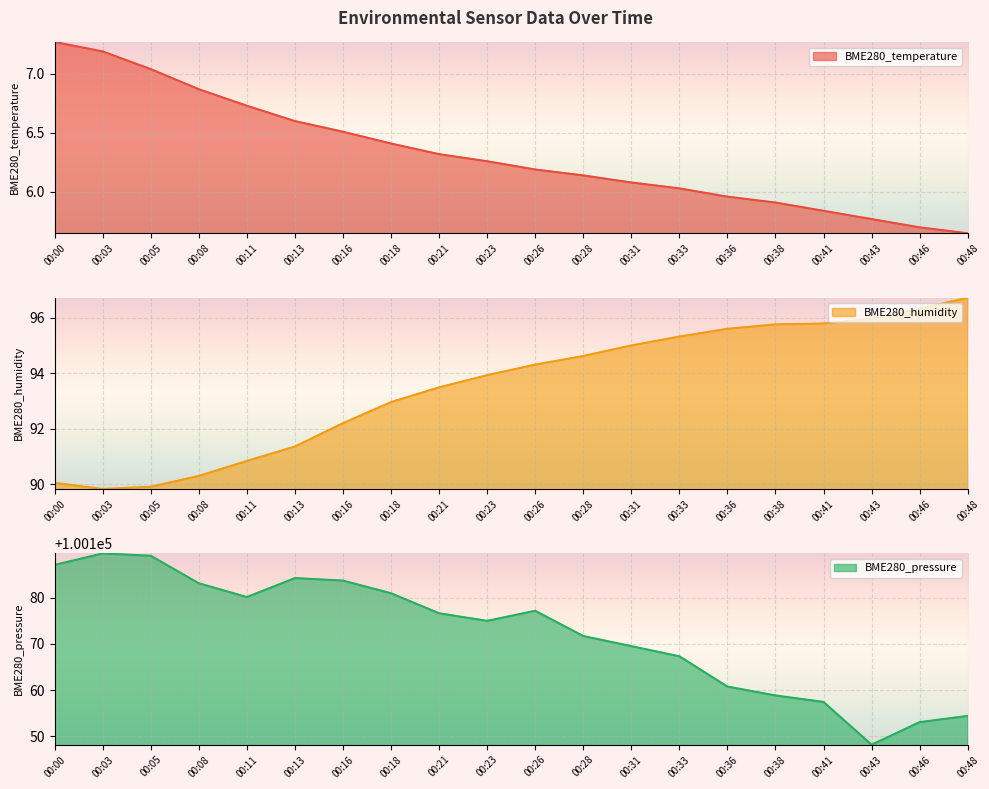

Where is BME280_humidity nearest to the value 93?

00:18